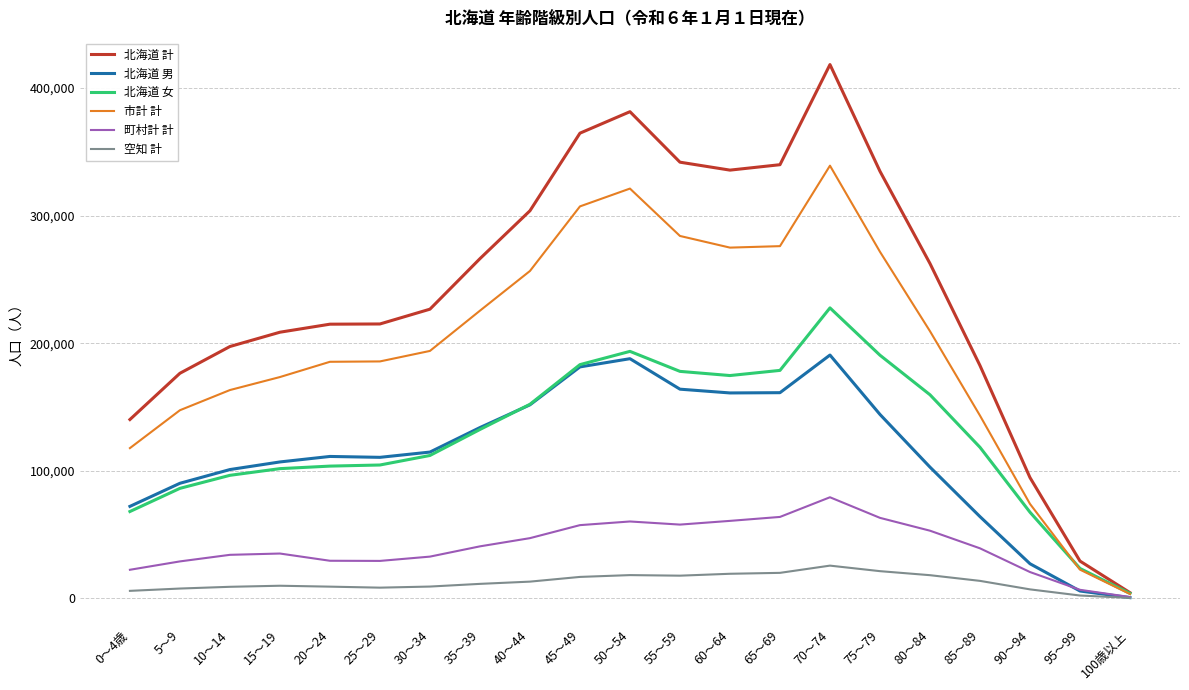

Rank the series at 85～89 from lowest to highest value.

空知 計, 町村計 計, 北海道 男, 北海道 女, 市計 計, 北海道 計